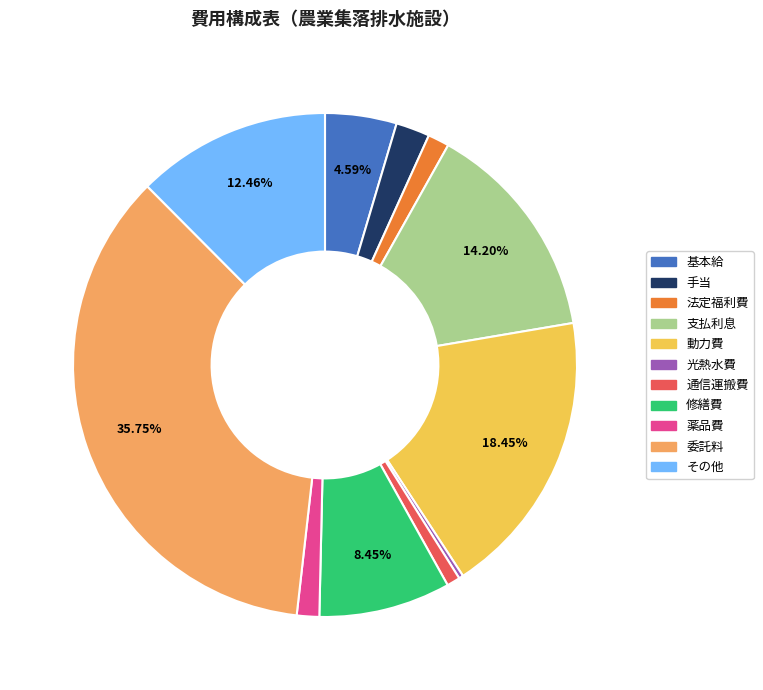

Approximately how many times larger is the value at 基本給 compared to 動力費?

0.2